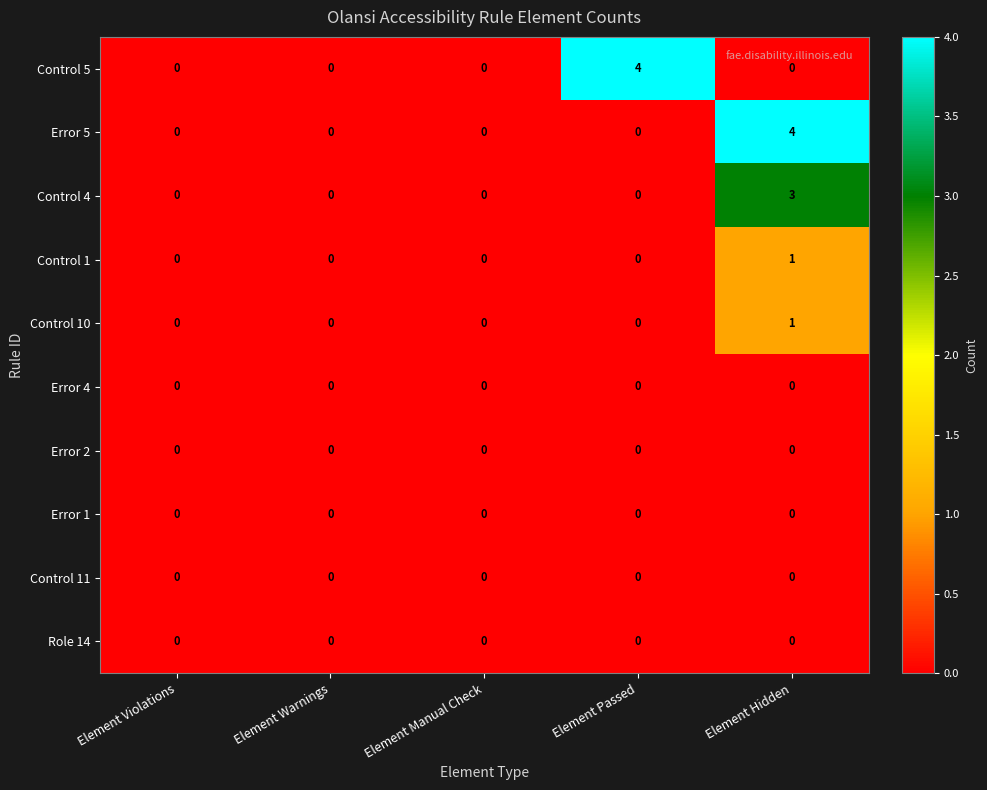

The value of Error 5 at Element Hidden is 4. True or false?

True